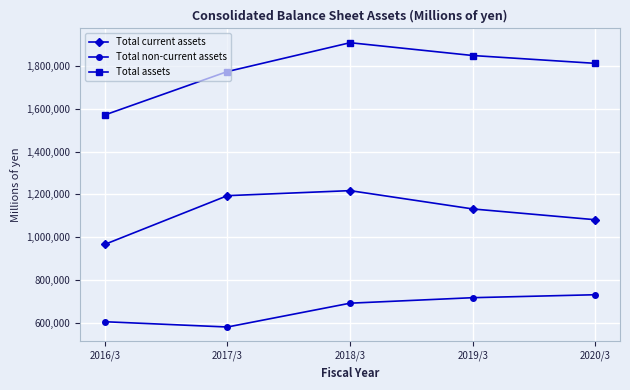

What is the smallest value displayed?

579936